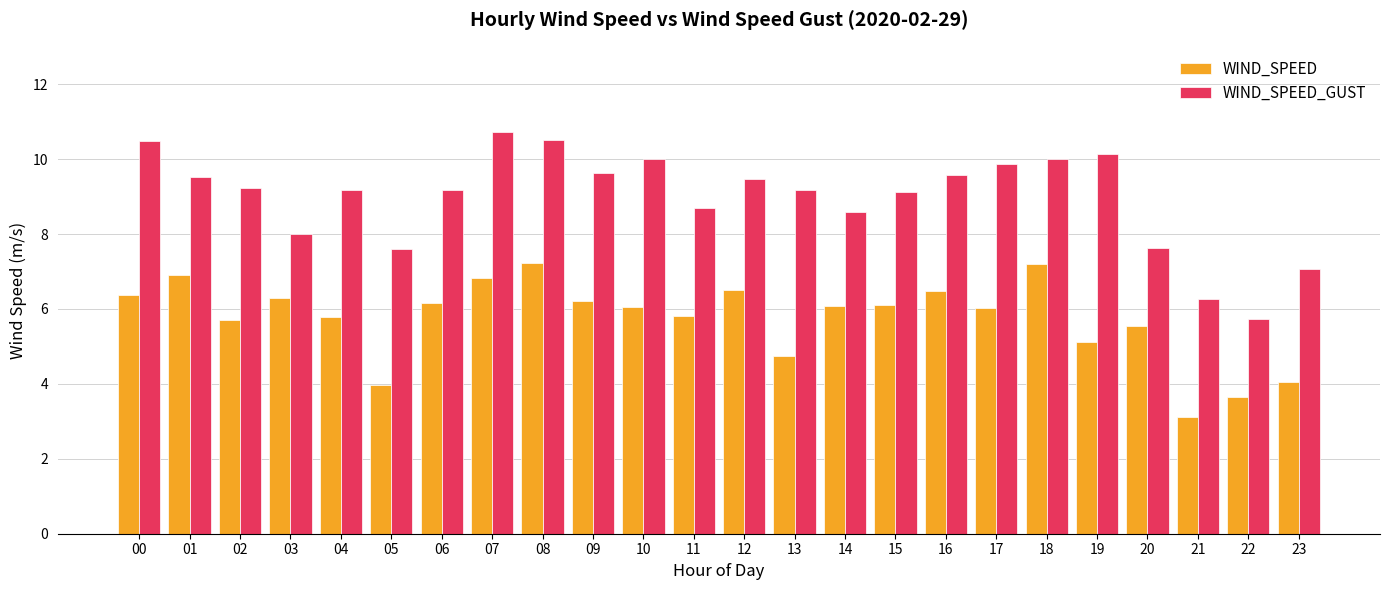

What is the approximate value of WIND_SPEED_GUST at 19?

10.1